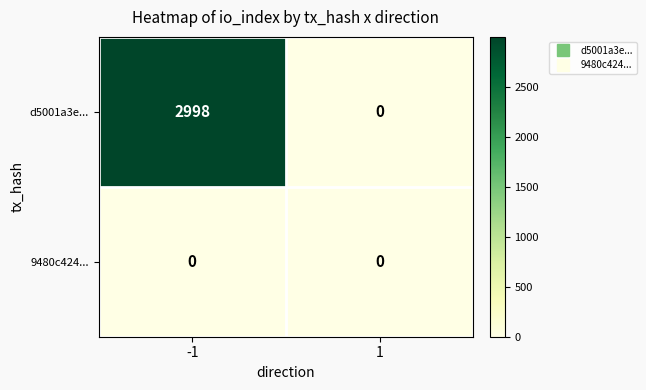

Reading left to right, extract all data points from this chart.

d5001a3e...: 2998	0
9480c424...: 0	0